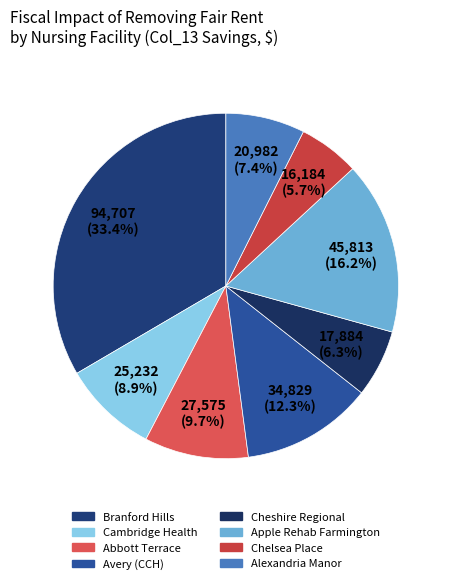

How many segments does this pie chart have?

8